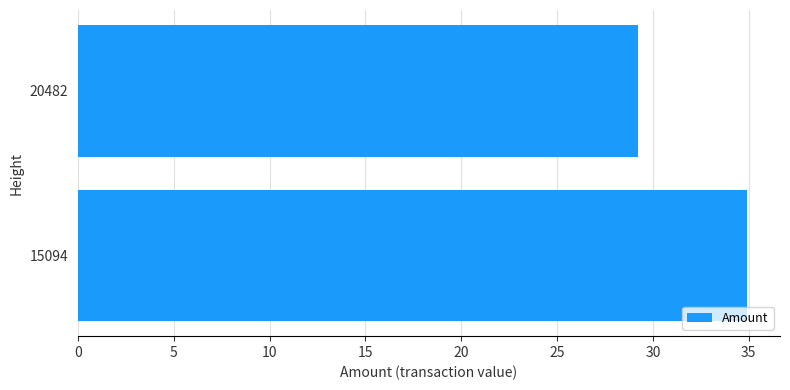

Which has a higher value, 20482 or 15094?

15094